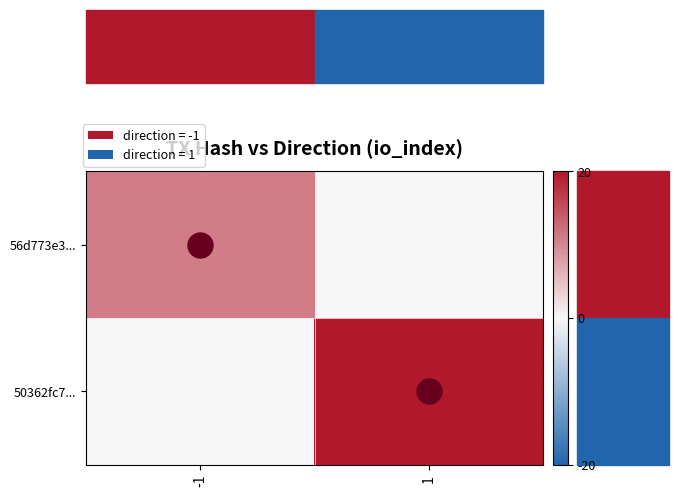

Reading left to right, what are all the values shown in this chart?

56d773e3...: -1=11	1=0
50362fc7...: -1=0	1=20